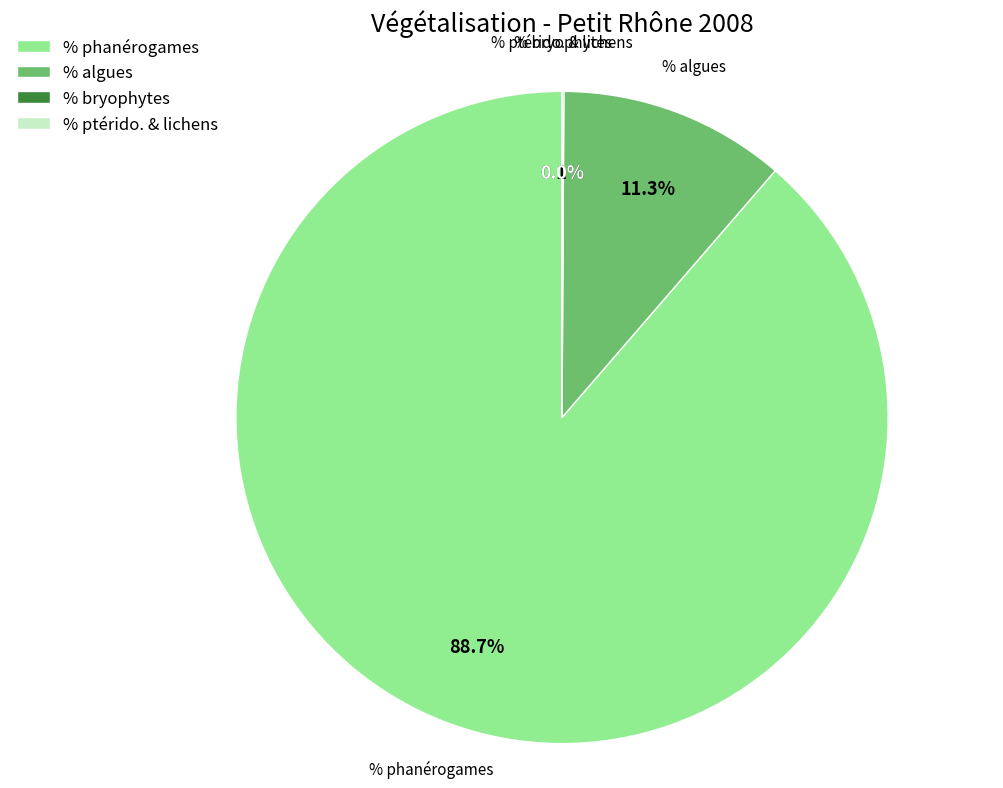

To the nearest percent, what portion does phanérogames represent?

89%